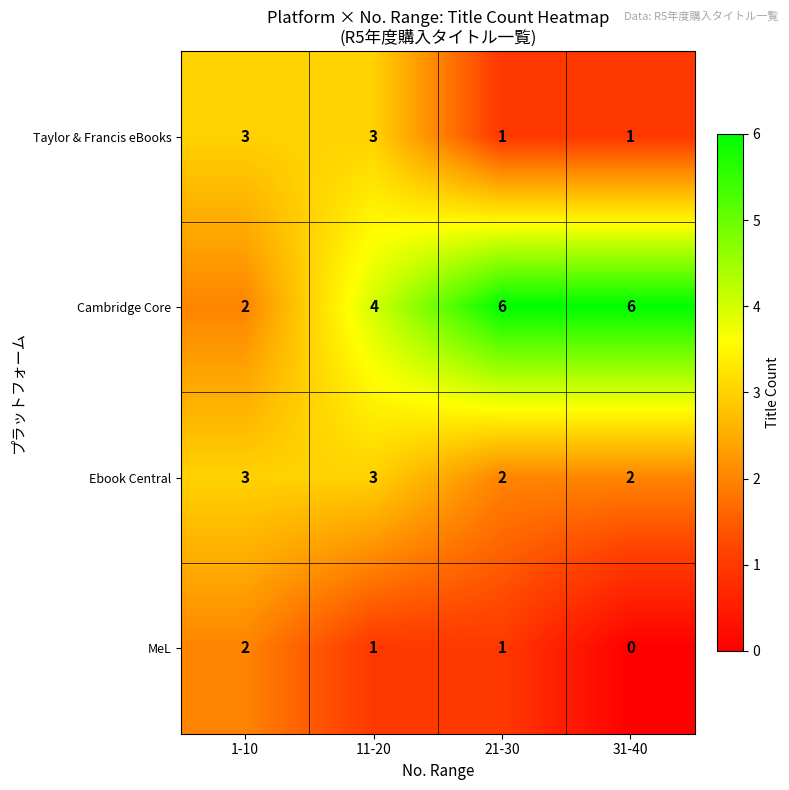

Which label corresponds to the smallest value in the chart?

31-40